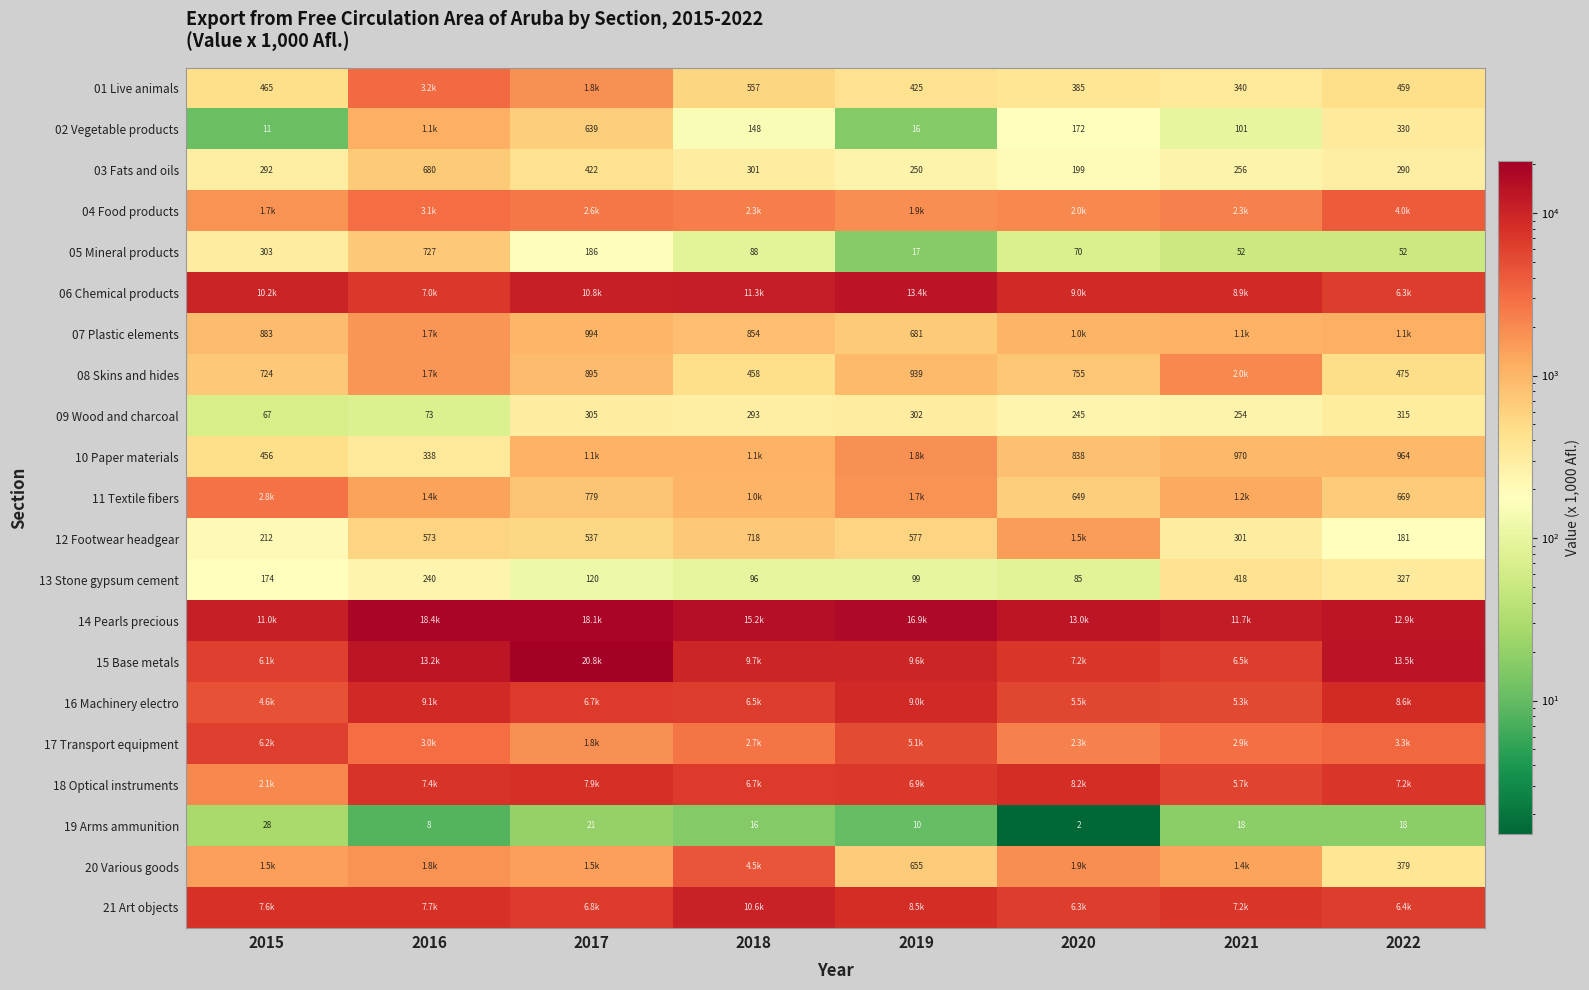

True or false: 08 Skins and hides has a value of 755.3 at 2020.

True